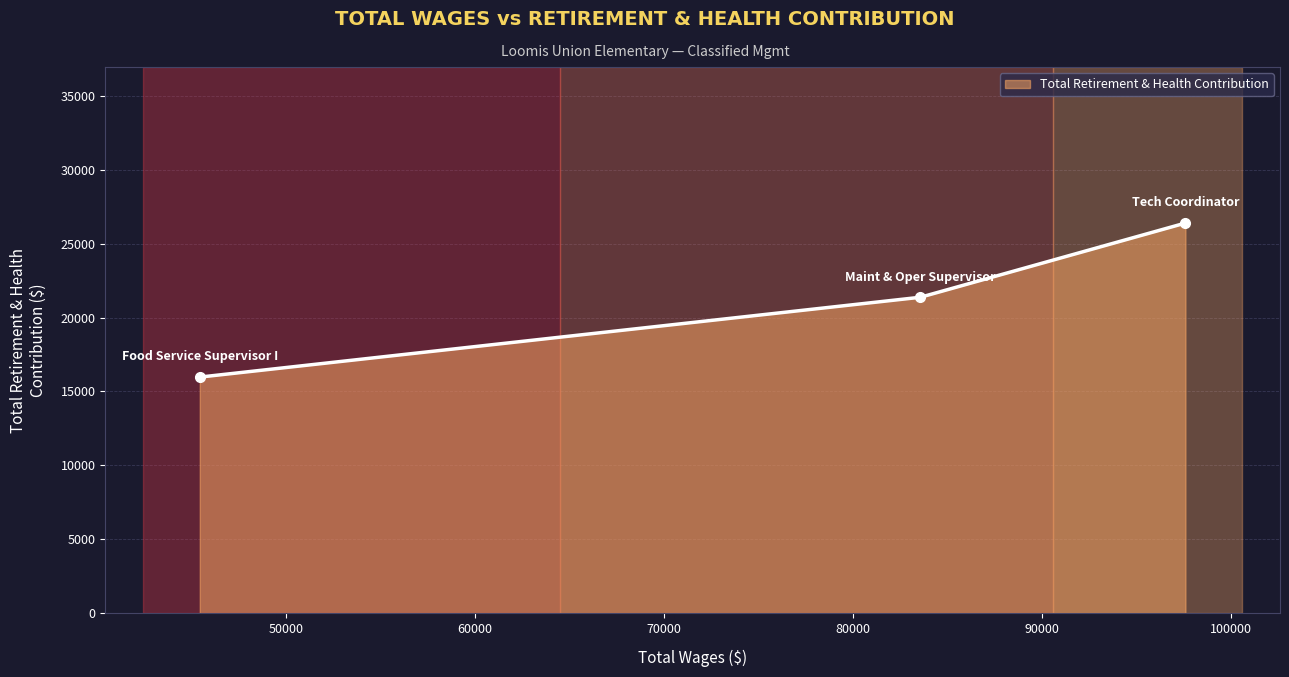

What is the difference between the second highest and minimum values?

5401